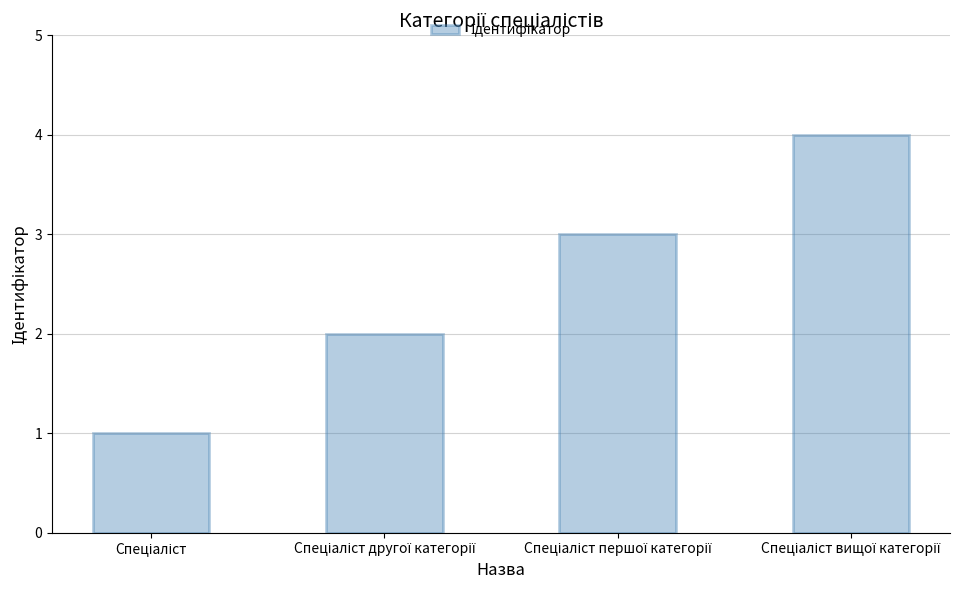

Reading right to left, transcribe all the data shown in this chart.

4	3	2	1